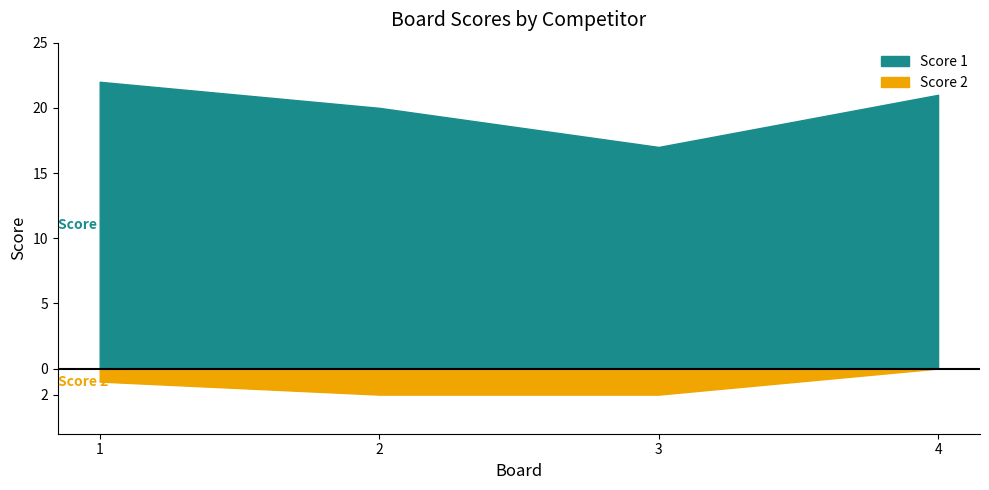

What value does the Score 2 series have at 2?

2